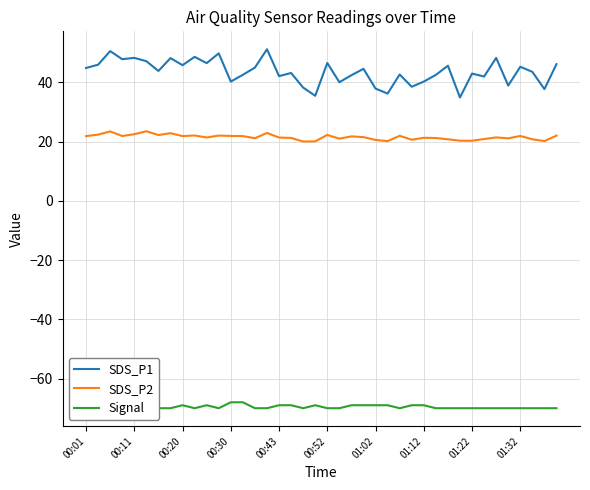

Rank the series by their maximum value, from lowest to highest.

Signal, SDS_P2, SDS_P1